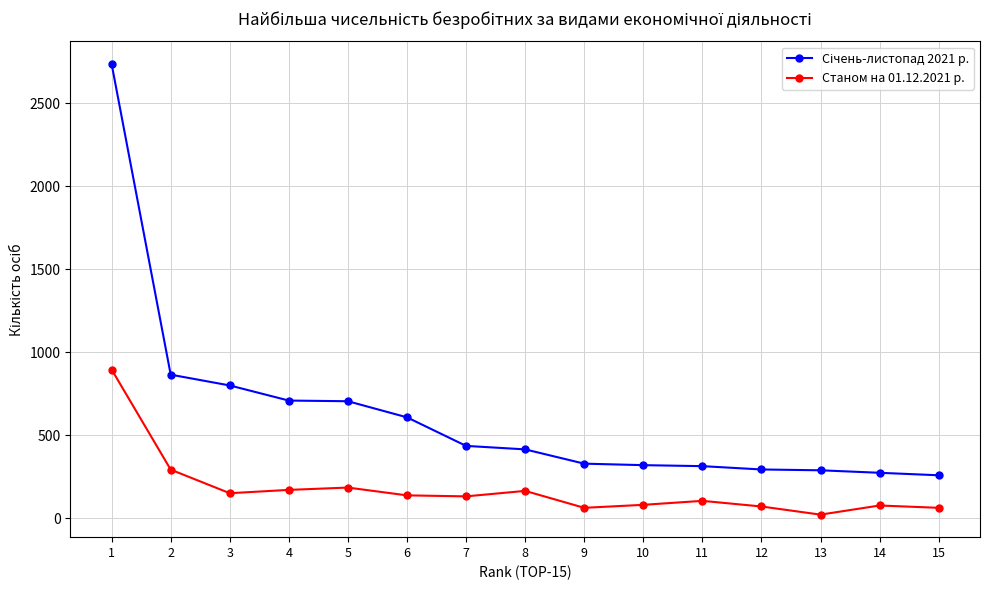

True or false: Станом на 01.12.2021 р. has more than 2 points higher than both neighbors.

True